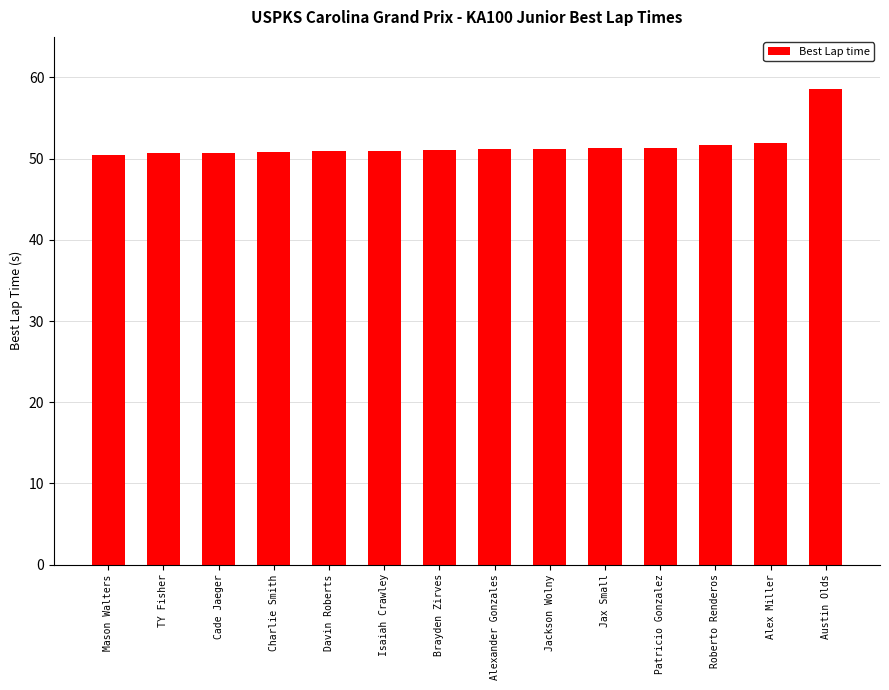

Read the value at Charlie Smith.

50.9